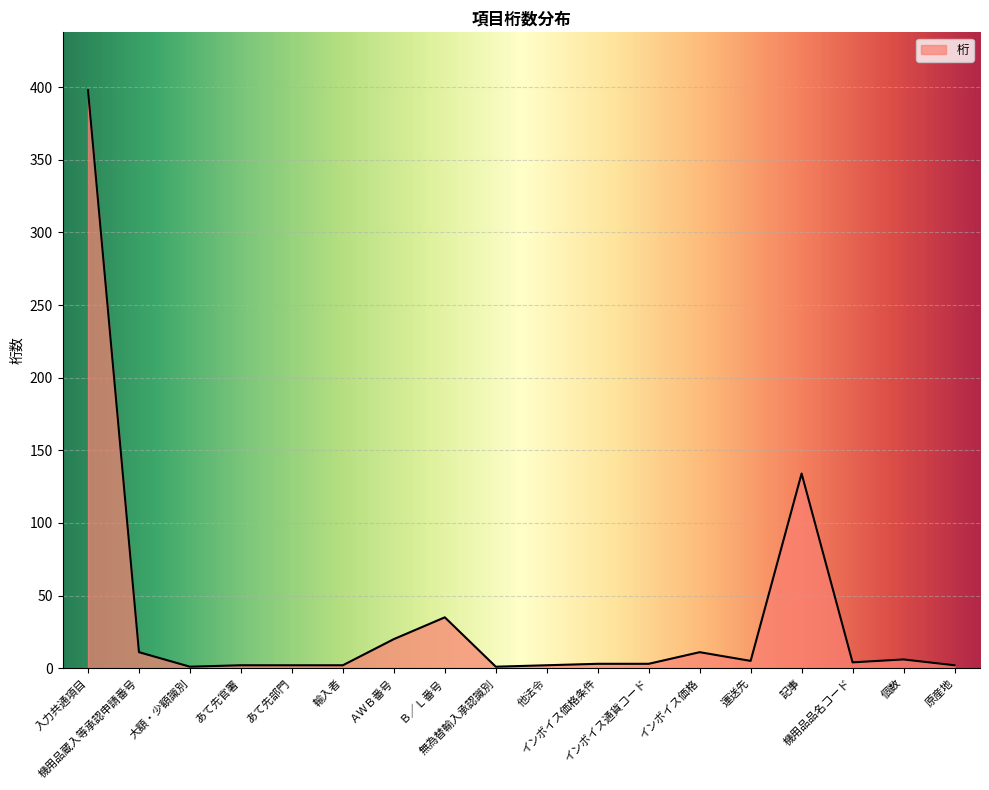

What is the greatest value displayed?

398